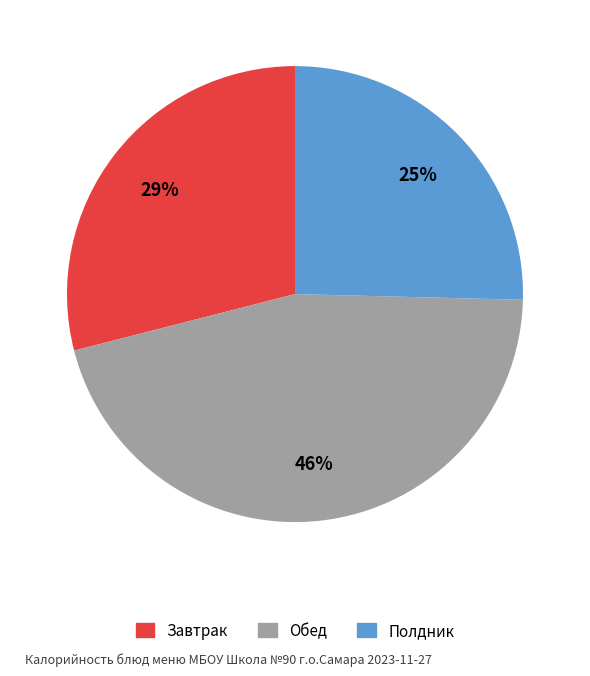

To the nearest percent, what is the difference between the Обед and Завтрак slice percentages?

17%